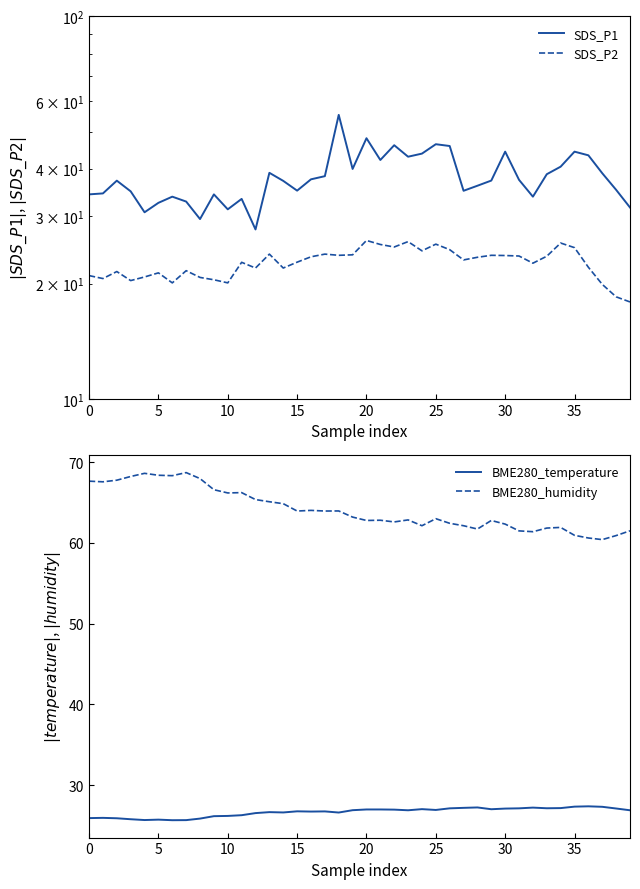

What is the label of the 9th point from the right?

31